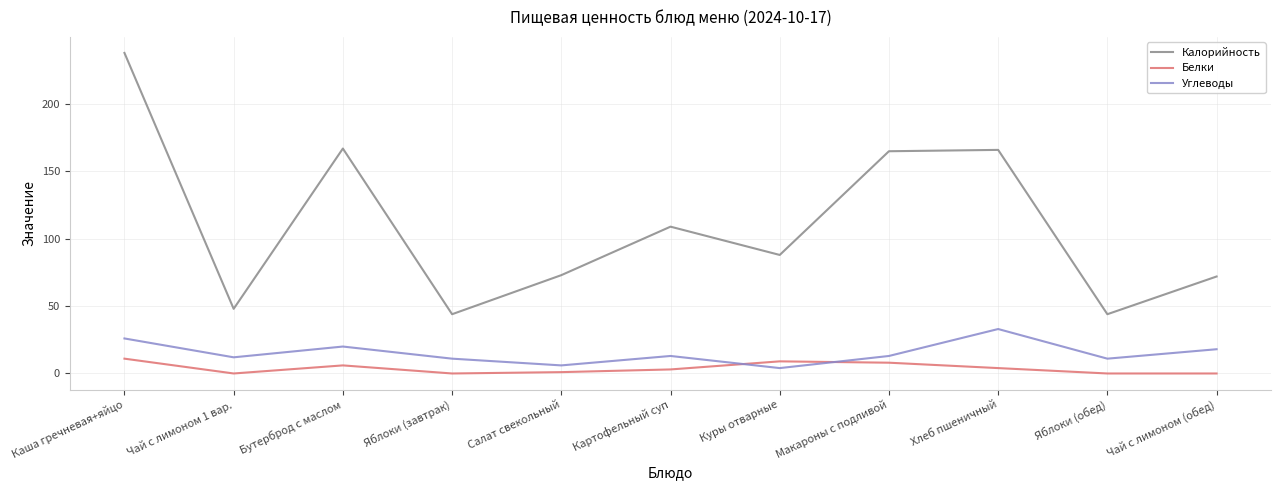

Is this an area chart (filled region under the line)?

No